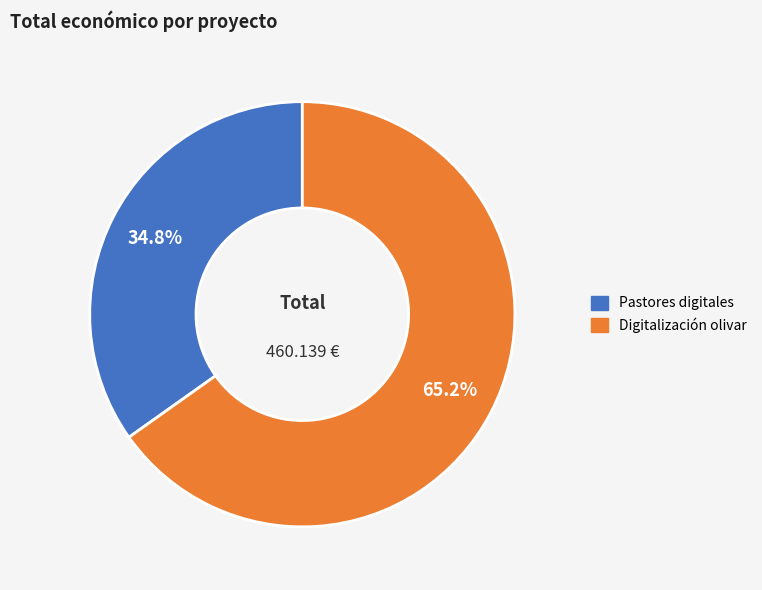

What percentage is the Pastores digitales slice, to the nearest percent?

35%